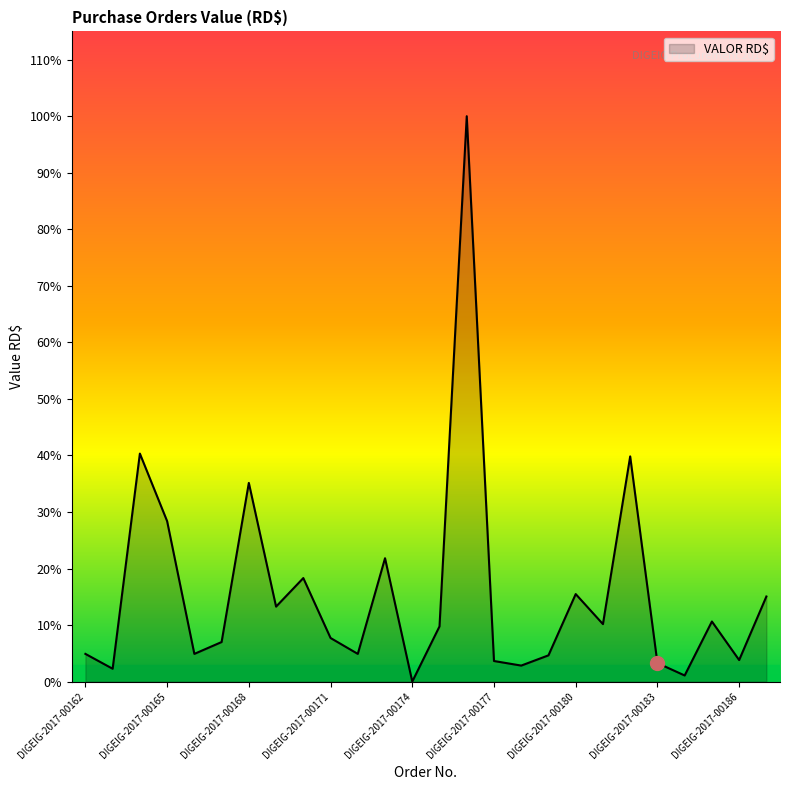

Reading left to right, extract all data points from this chart.

11210.0	5200.0	92225.3	64900.0	11210.0	16000.5	80369.8	30326.0	41878.2	17637.0	11210.0	49900.0	0.0	22331.5	228684.0	8327.4	6478.2	10620.0	35400.0	23249.5	91082.4	7498.9	2478.0	24308.0	8714.3	34416.0